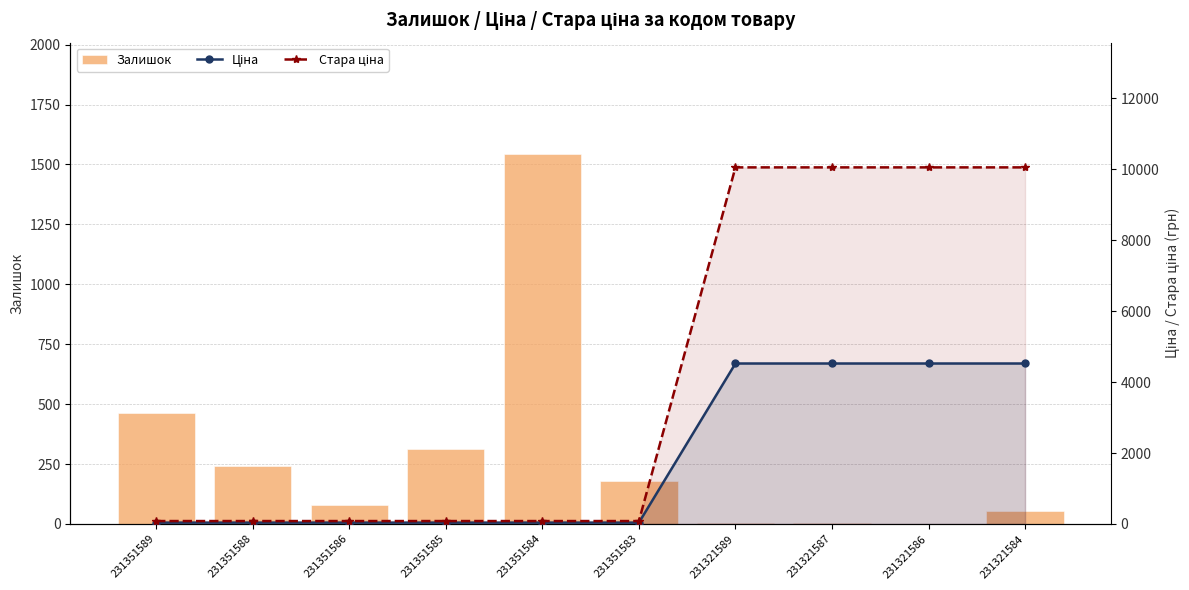

What is the spread (max minus min) of values at 231351588?

205.0